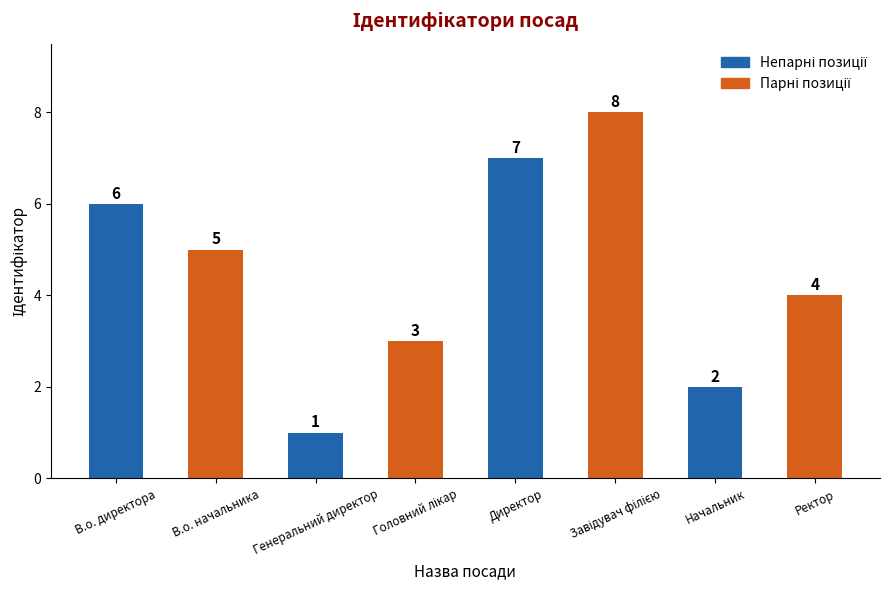

What is the value of the 7th bar from the left?

2